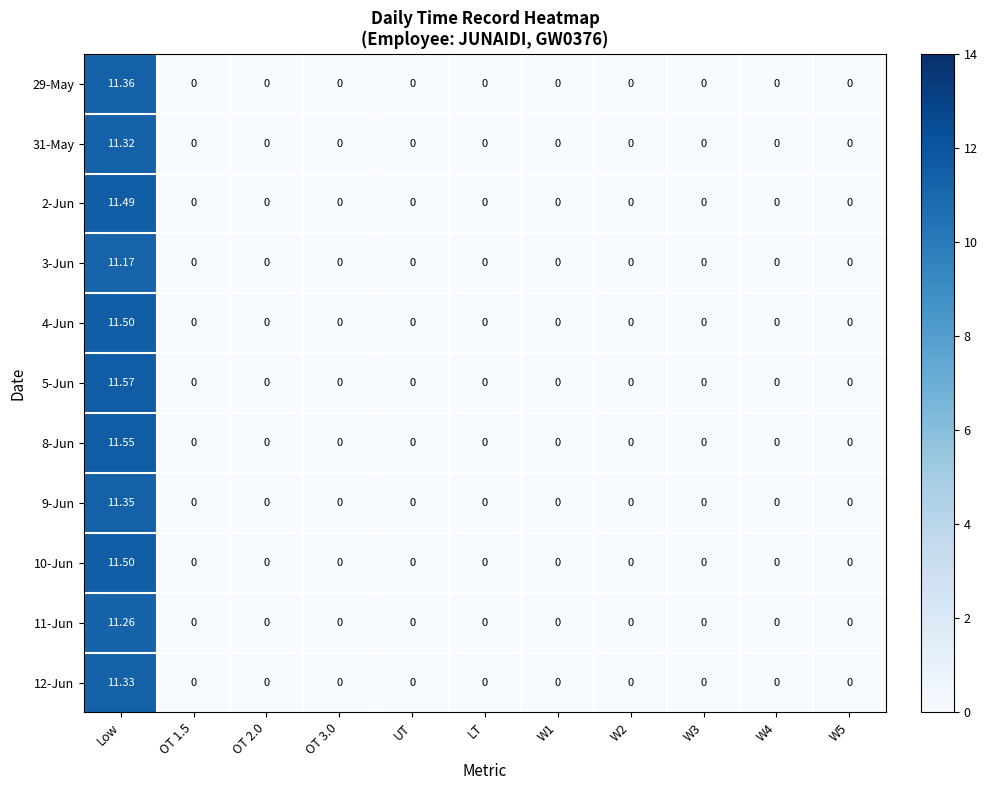

At which category is the sum across all series the highest?

Low